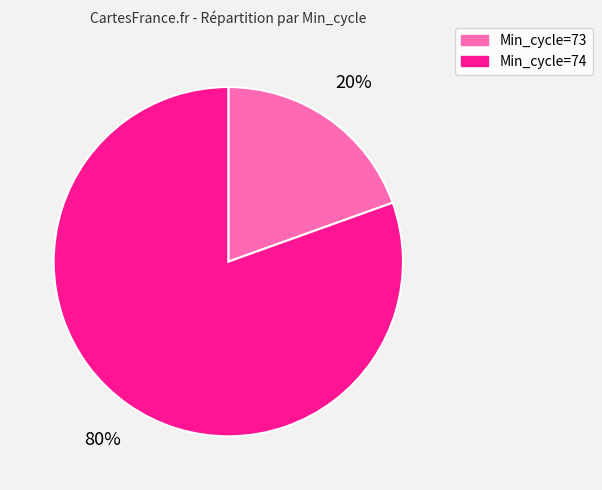

Is there a majority slice in this chart?

Yes